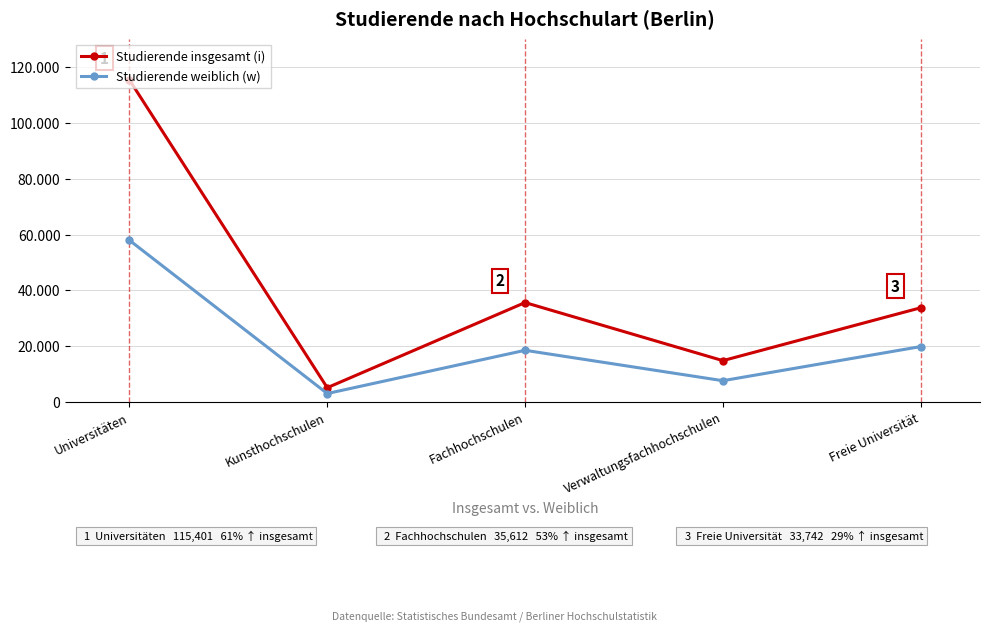

What are all the series names shown in the legend?

Studierende insgesamt (i), Studierende weiblich (w)